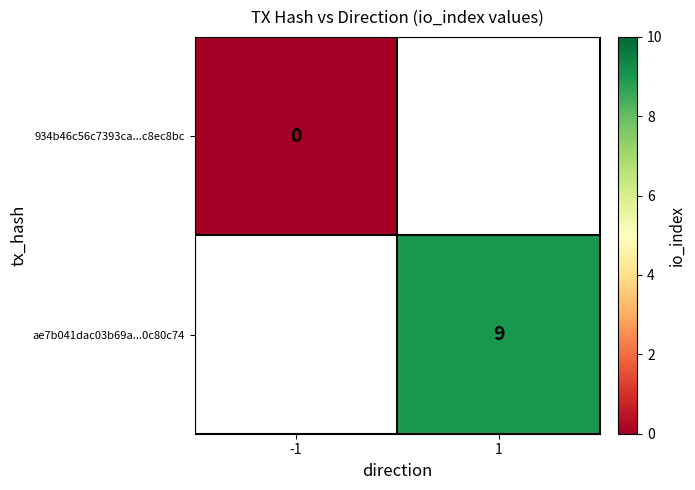

Is the value of ae7b041dac03b69a...0c80c74 at 1 greater than the value of 934b46c56c7393ca...c8ec8bc at -1?

Yes